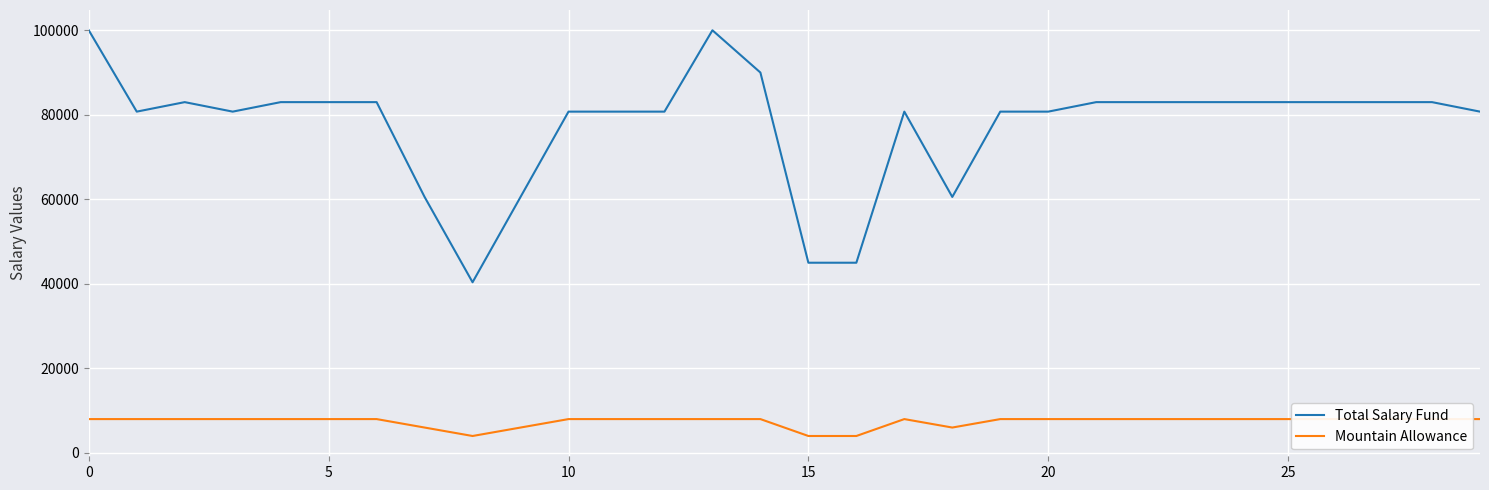

Between 13 and 25, which series saw the biggest shift?

Total Salary Fund